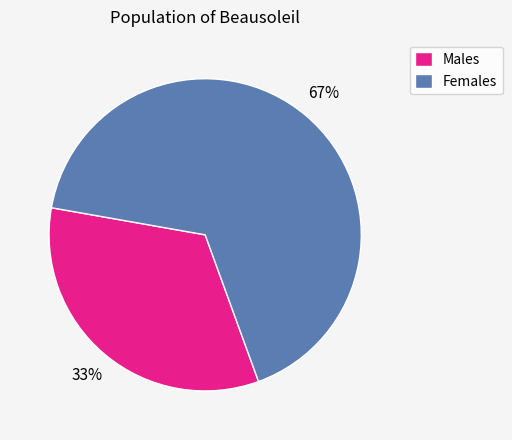

How many segments does this pie chart have?

2